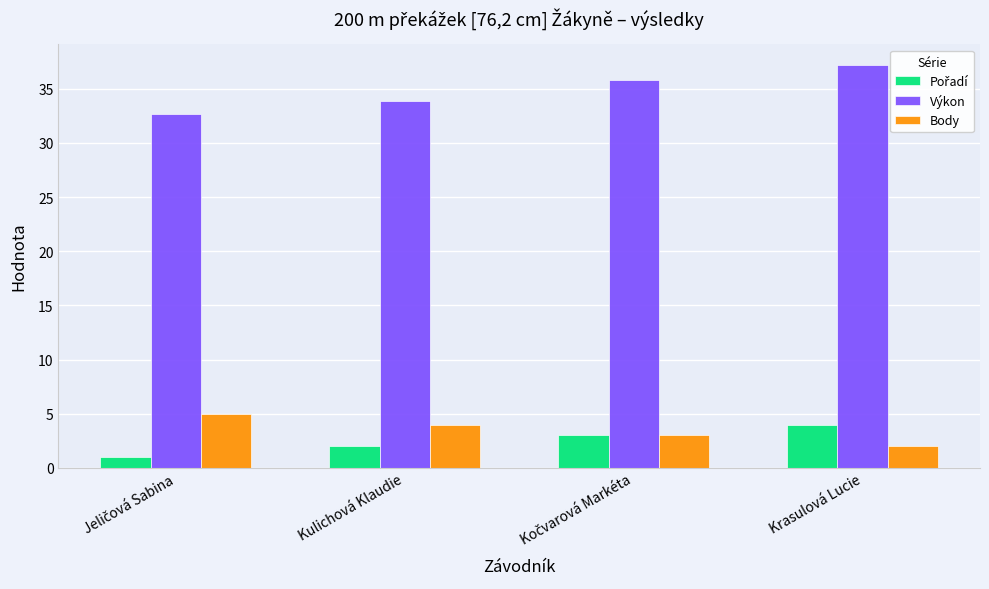

Read the Výkon value at Kulichová Klaudie.

33.9